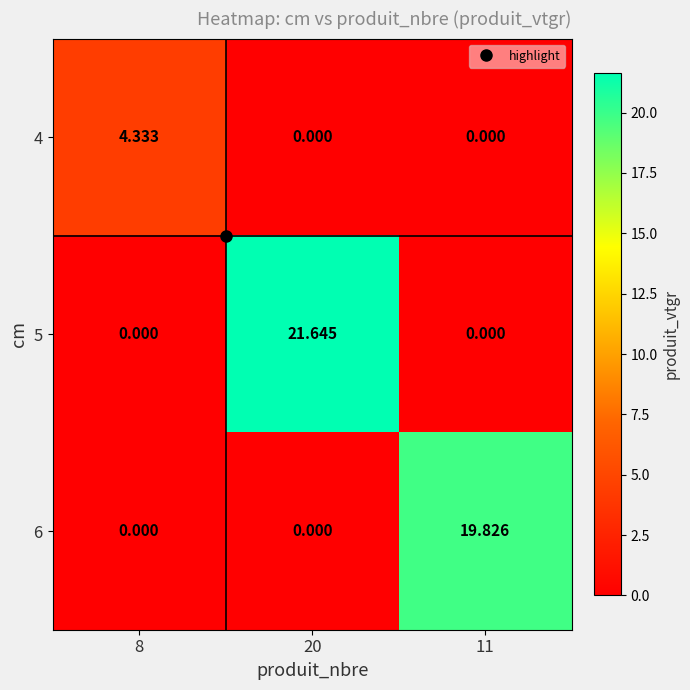

Is the value of 4 at 8 greater than the value of 5 at 20?

No